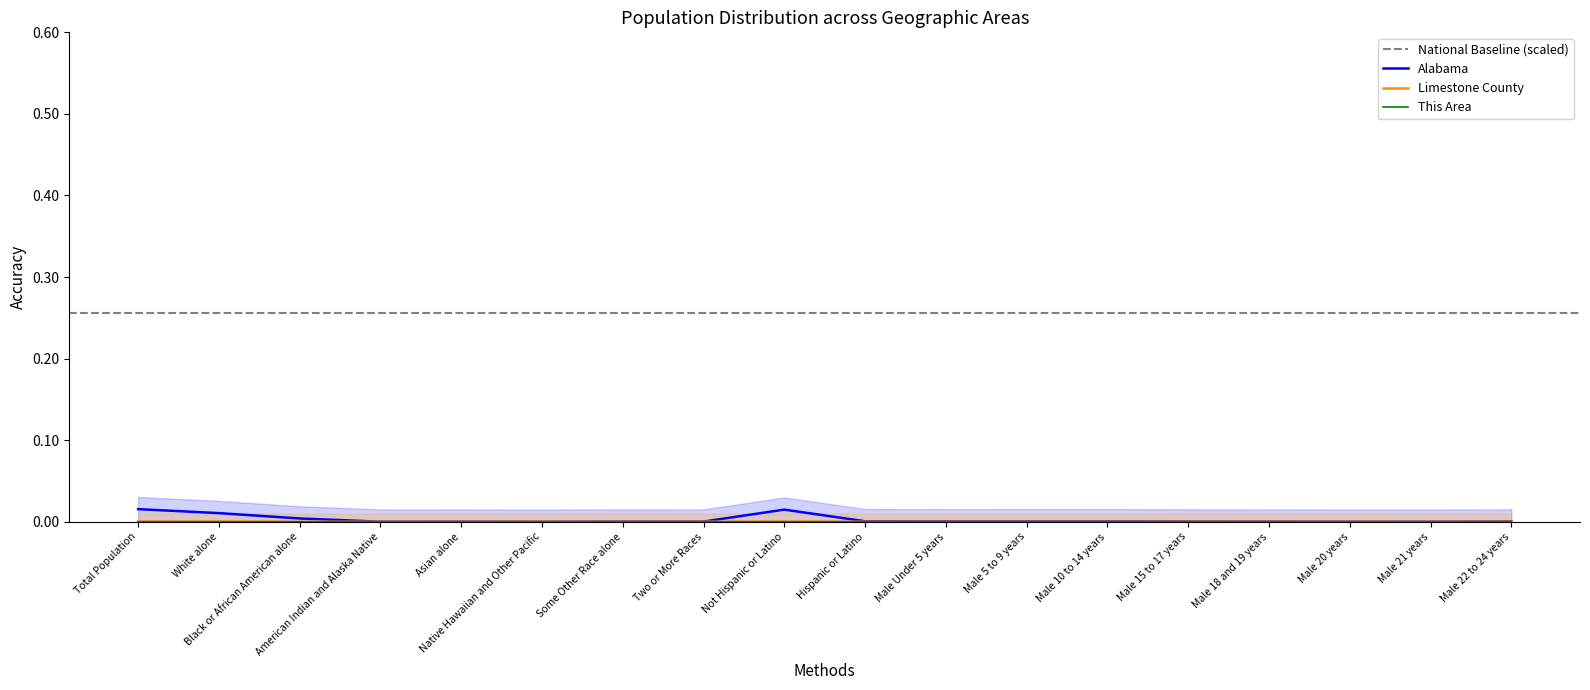

Is the value of This Area at Asian alone greater than the value of Limestone County at Male 18 and 19 years?

No